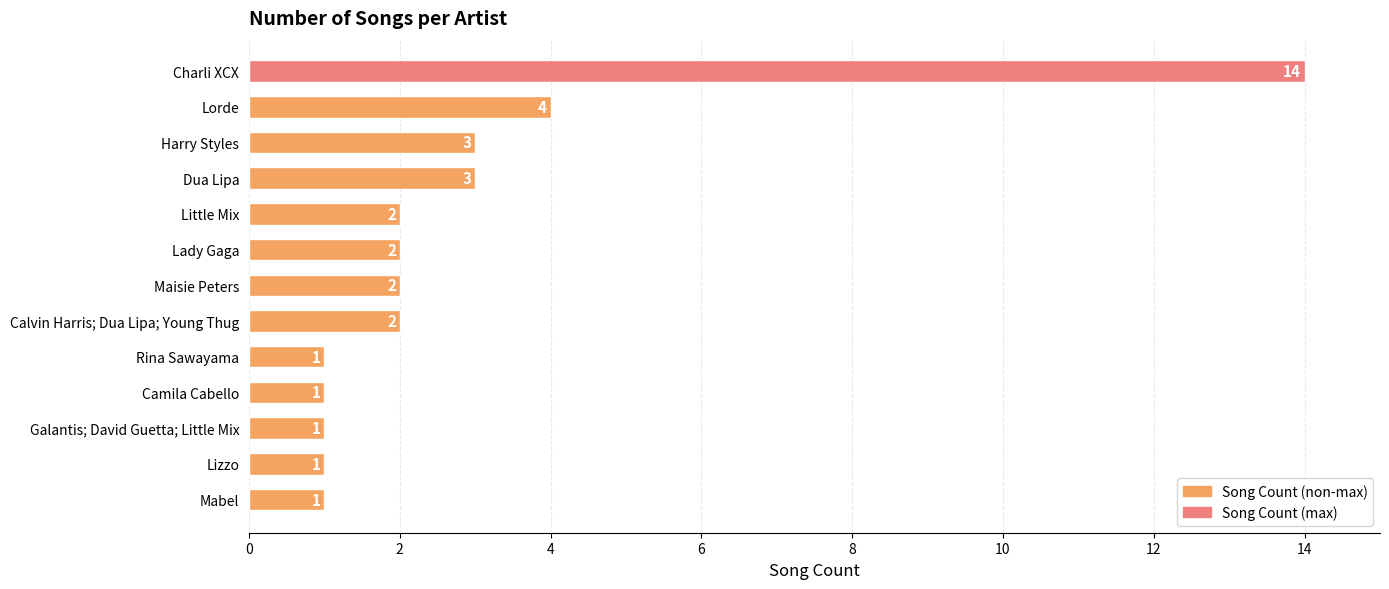

Between Dua Lipa and Maisie Peters, which is larger?

Dua Lipa